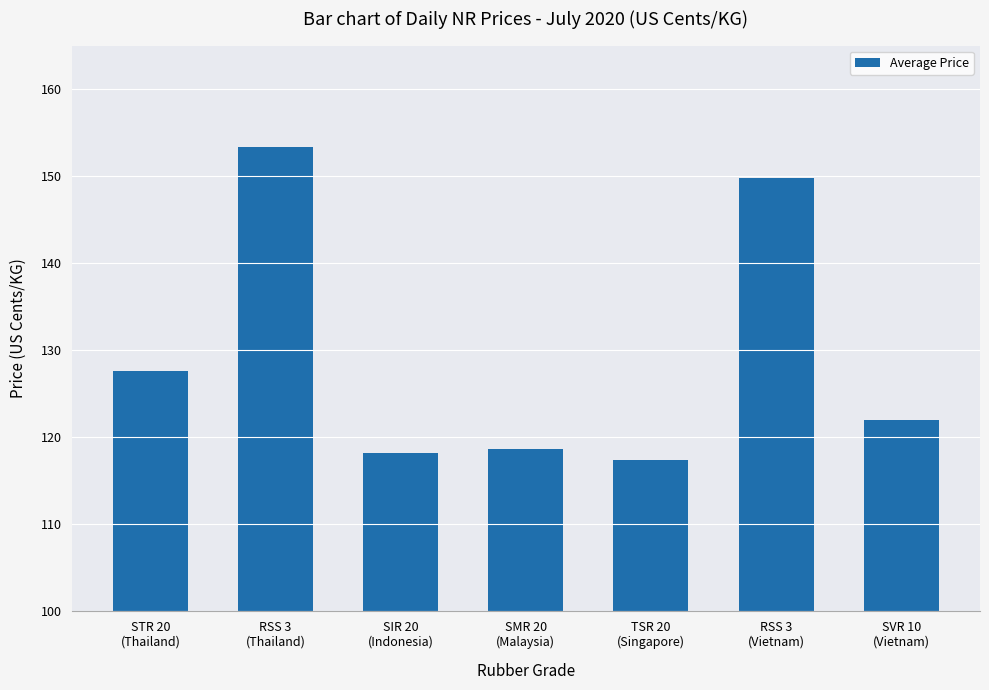

How many bars are there in total?

7